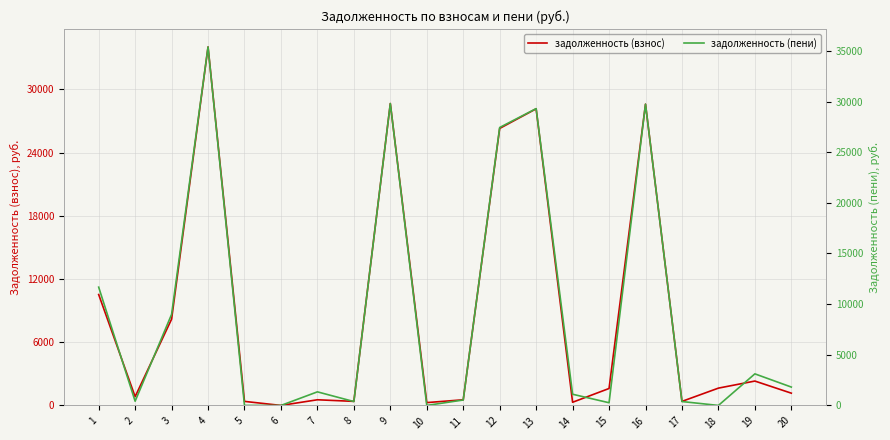

At which label is задолженность (взнос) closest to 17011?

1